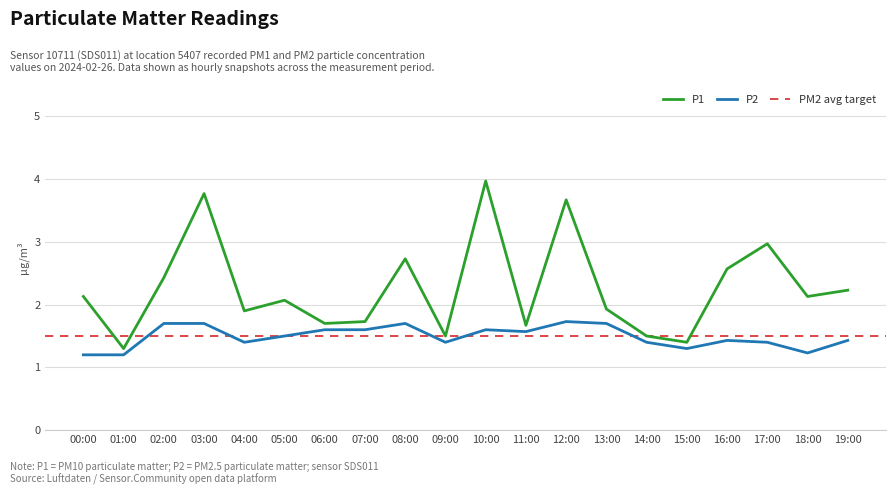

At 06:00, list the series in order from smallest to largest.

P2, P1